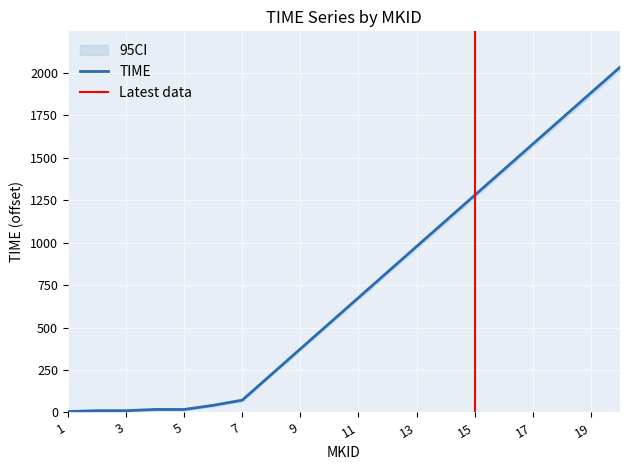

True or false: the data shows 72.3 at 7.

True